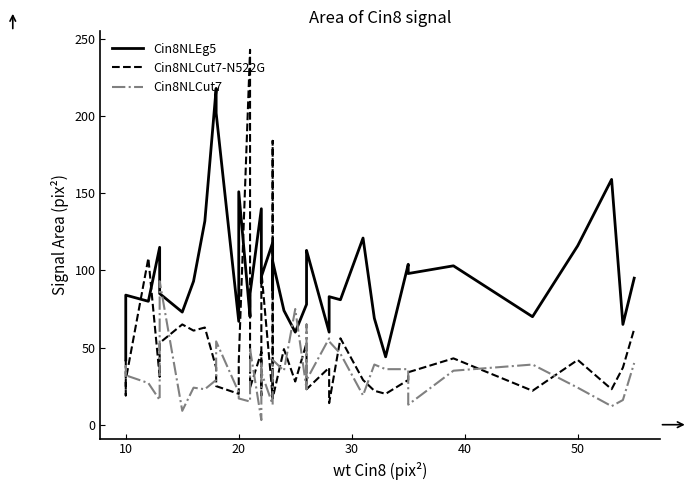

Reading left to right, list all the values displayed in this chart.

Cin8NLEg5: 42	74	84	80	115	85	73	93	132	218	202	67	151	70	85	140	92	96	118	87	106	74	60	78	112	113	60	83	81	121	69	44	104	98	103	70	116	159	65	95
Cin8NLCut7-N522G: 42	19	29	108	31	53	65	61	63	37	25	20	41	243	24	47	19	100	18	184	17	49	28	53	49	23	37	14	56	29	22	20	29	34	43	22	42	23	37	62
Cin8NLCut7: 31	38	32	27	16	93	9	24	23	29	54	21	17	15	49	3	41	34	13	26	42	35	75	23	65	29	56	54	46	19	39	36	36	13	35	39	24	12	16	40